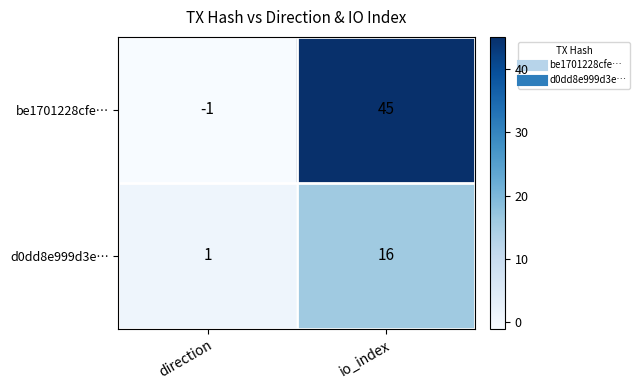

What is the spread (max minus min) of values at direction?

2